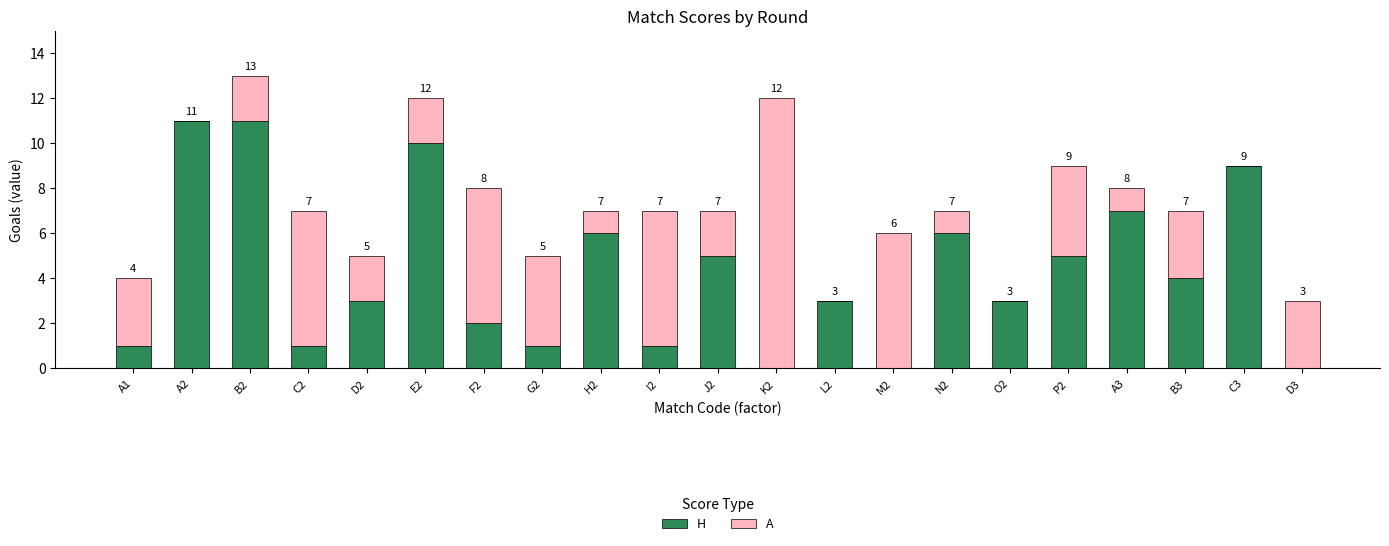

Where does the H series first go above 3?

A2